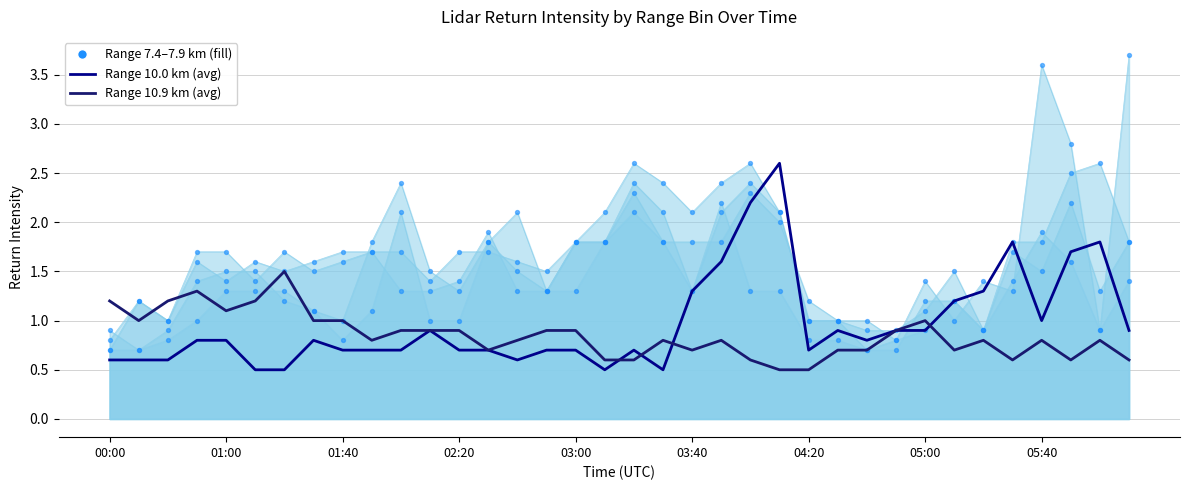

What is the total value across all series at 02:00?

9.1